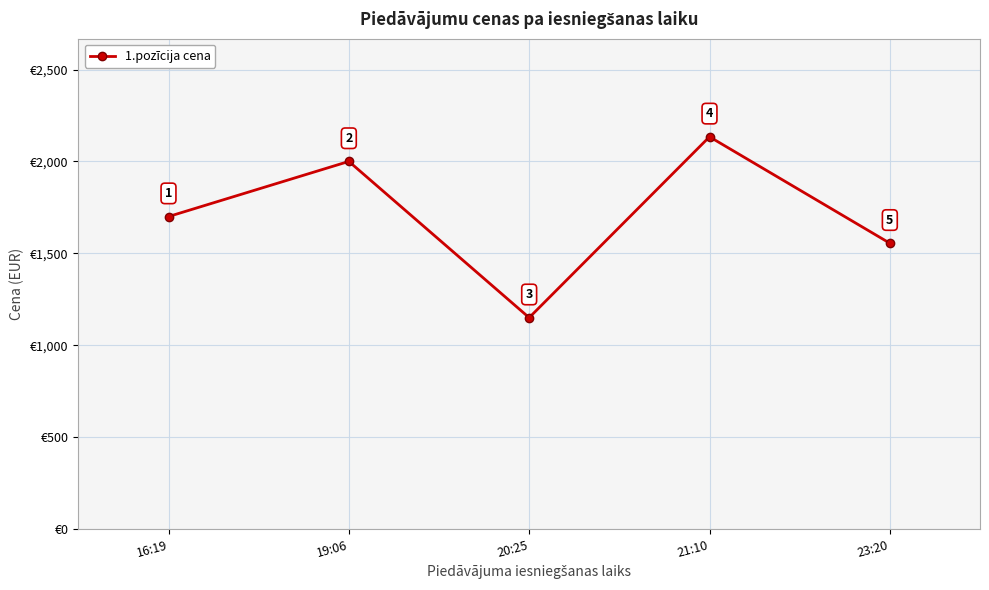

Rank the categories by value from highest to lowest.

21:10, 19:06, 16:19, 23:20, 20:25